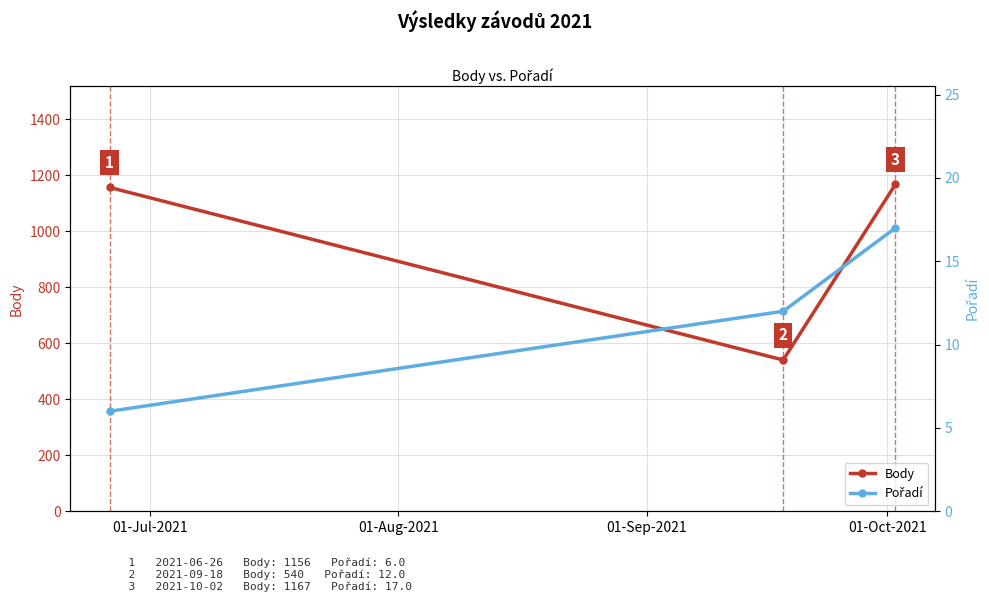

What is the value of the Body point at the 2nd from the left?

540